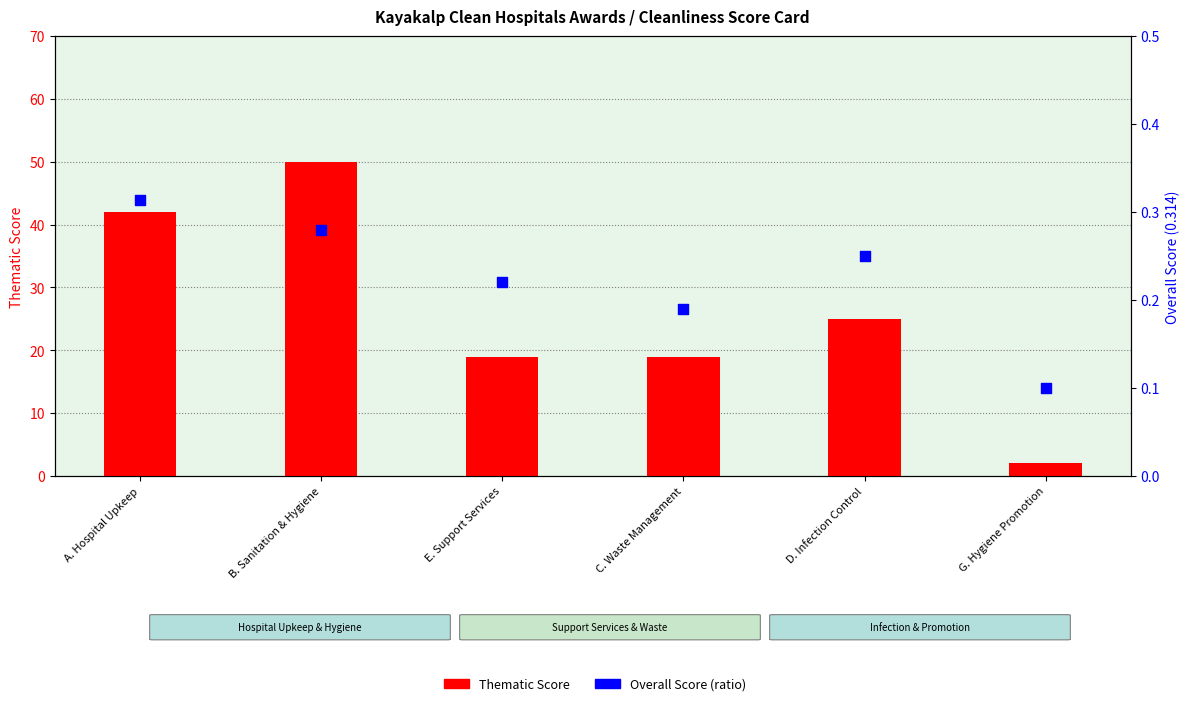

Which series reaches the minimum Y coordinate?

Overall Score (ratio)